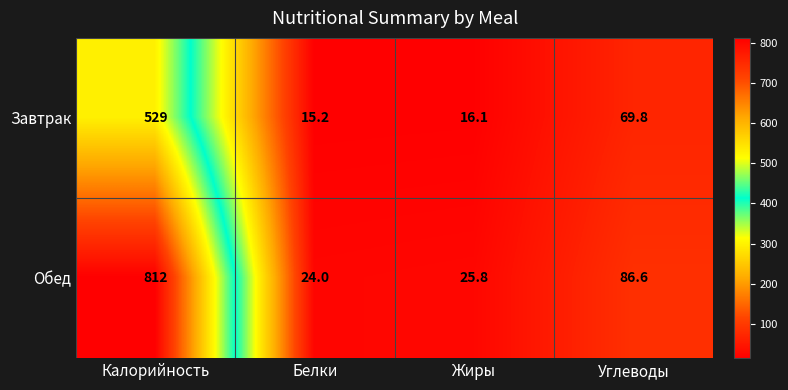

What is the difference between the maximum and minimum values in the Обед series?

788.0